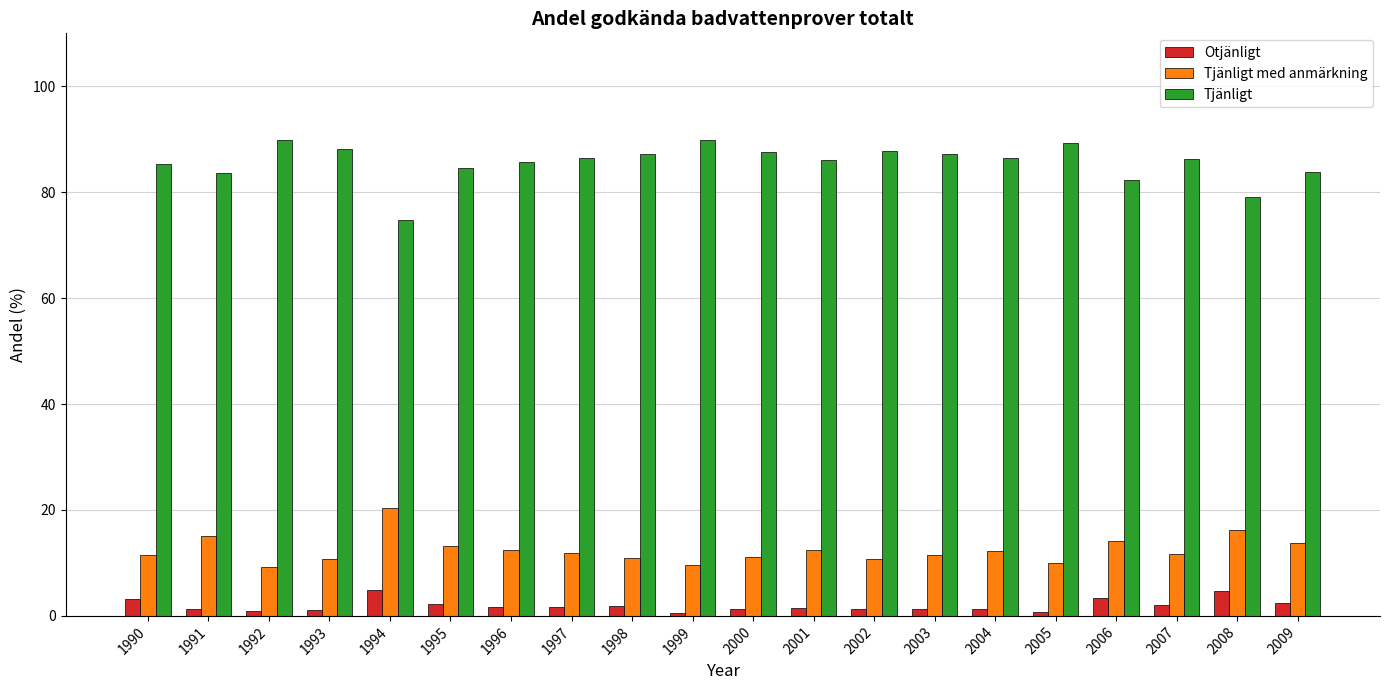

What is the total value across all series at 1995?

100.0